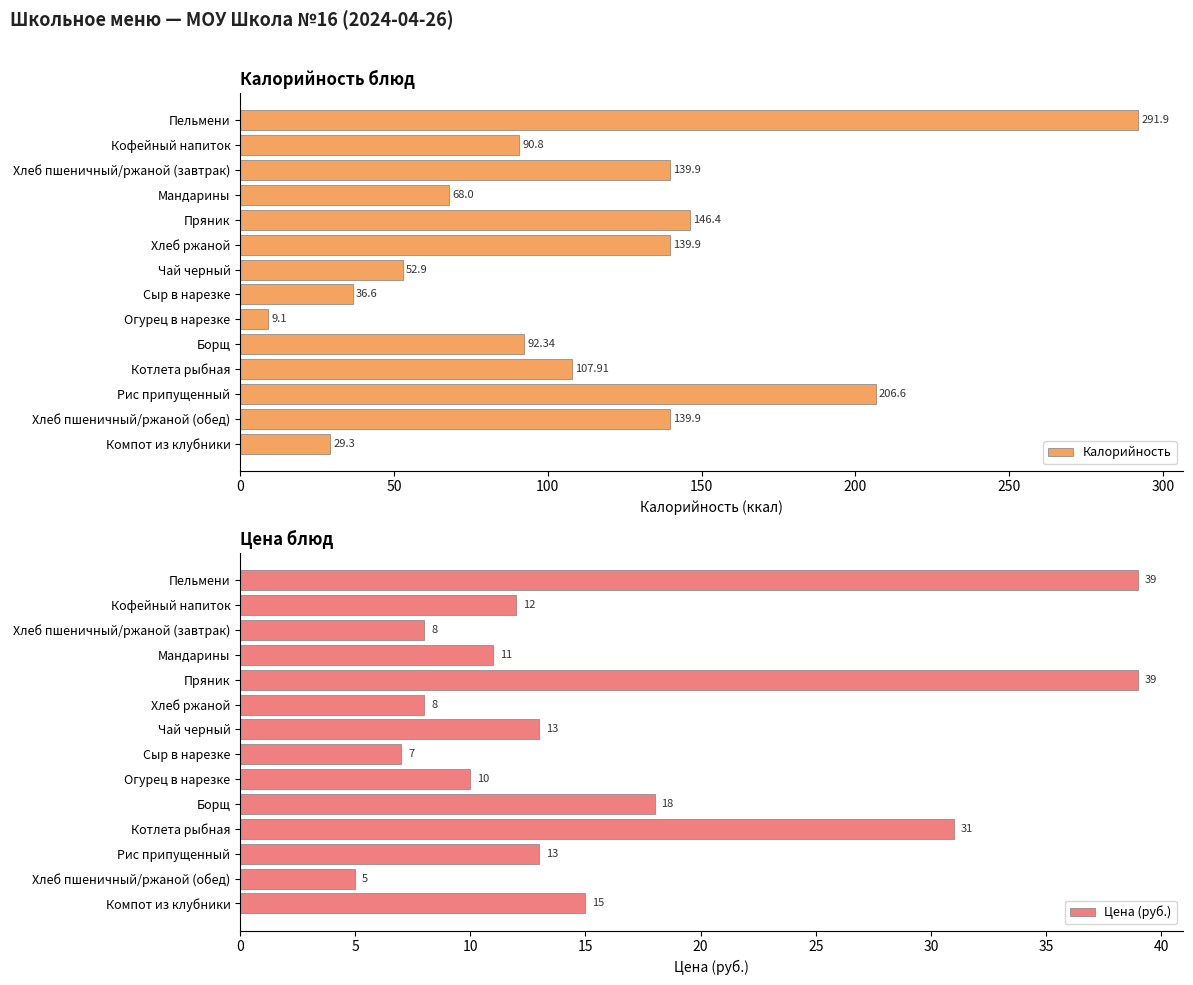

At which label is Цена (руб.) closest to 22?

Борщ